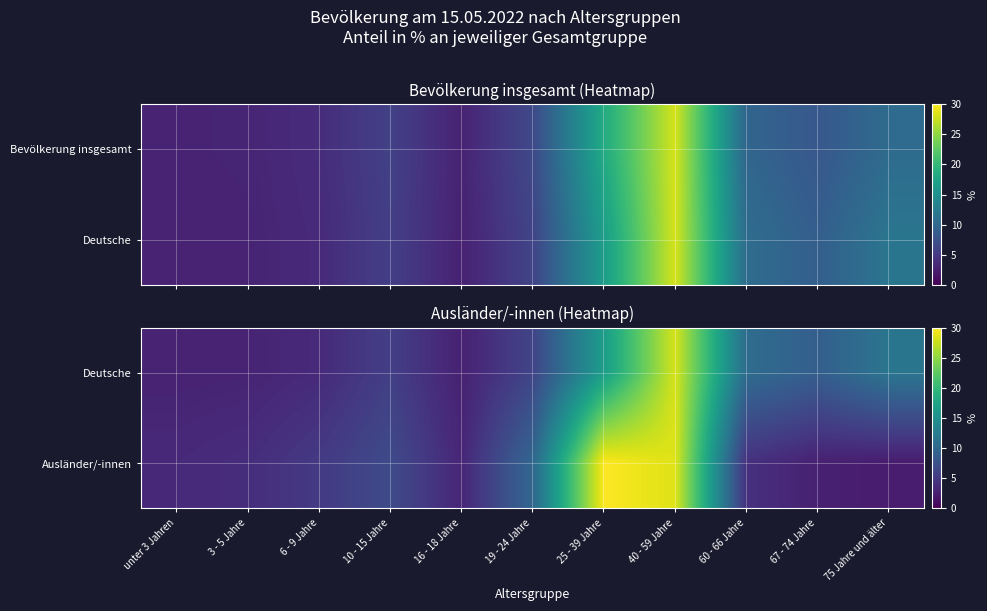

Which series has the largest total across all categories?

Deutsche